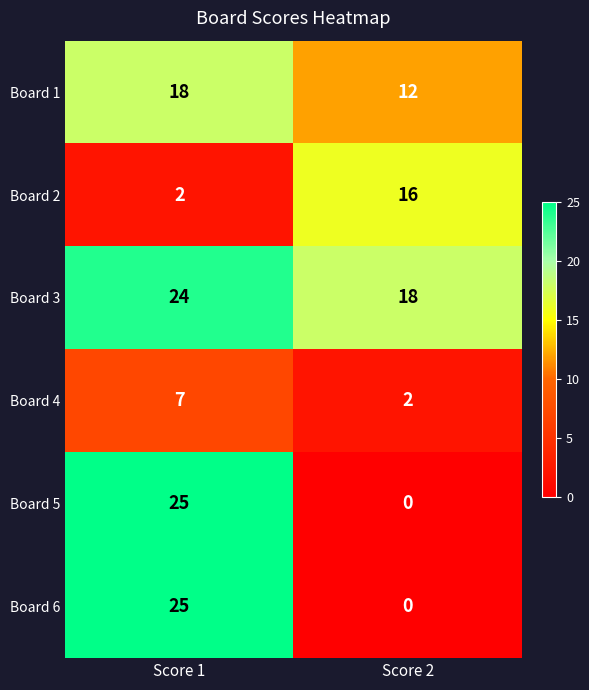

What is the difference between the Board 2 values at Score 1 and Score 2?

14